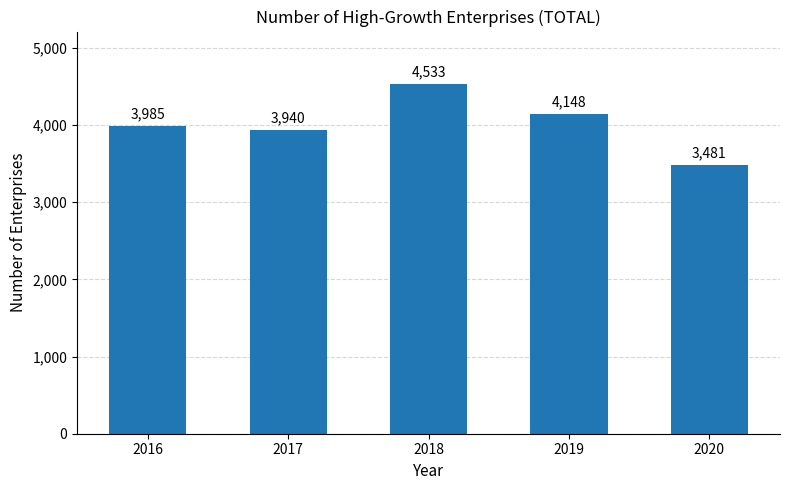

The chart shows a value of 3985 at 2016. True or false?

True